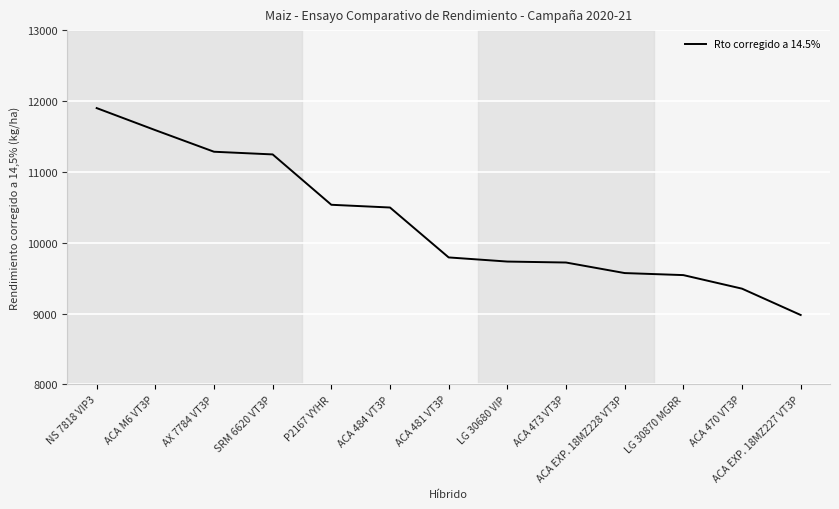

What is the change in value from ACA 481 VT3P to ACA 470 VT3P?

-440.8